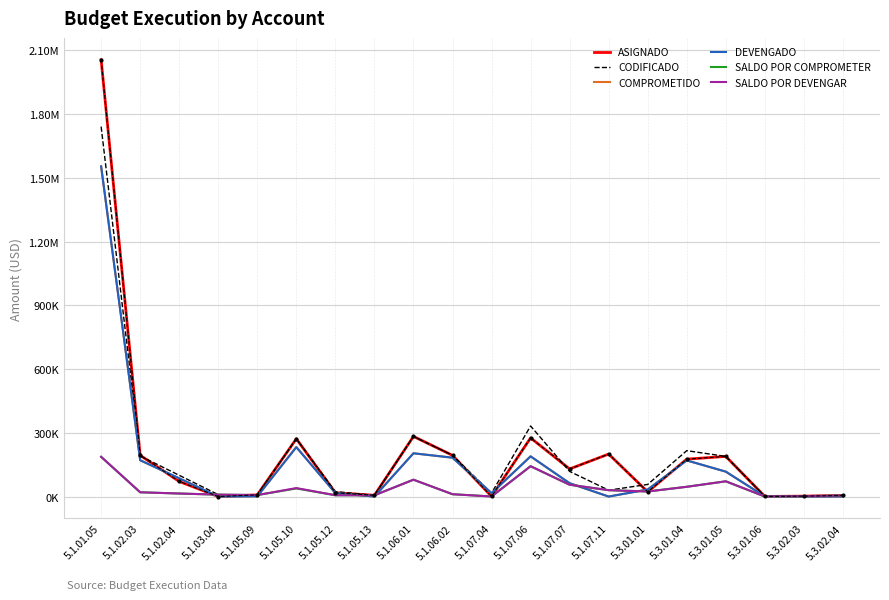

Where is the first local maximum for SALDO POR COMPROMETER?

5.1.05.10